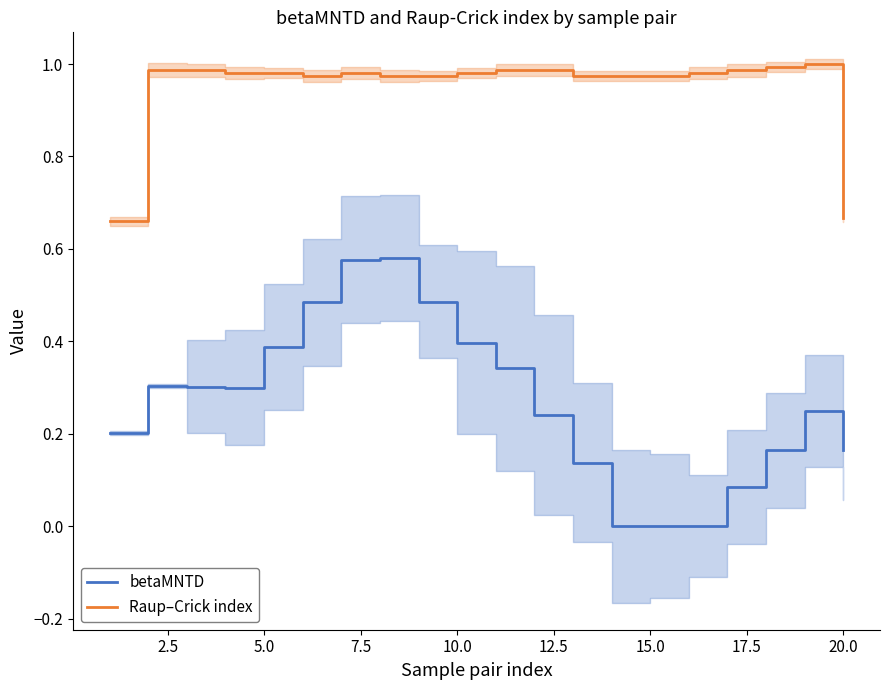

True or false: Raup–Crick index and betaMNTD cross at least once.

False